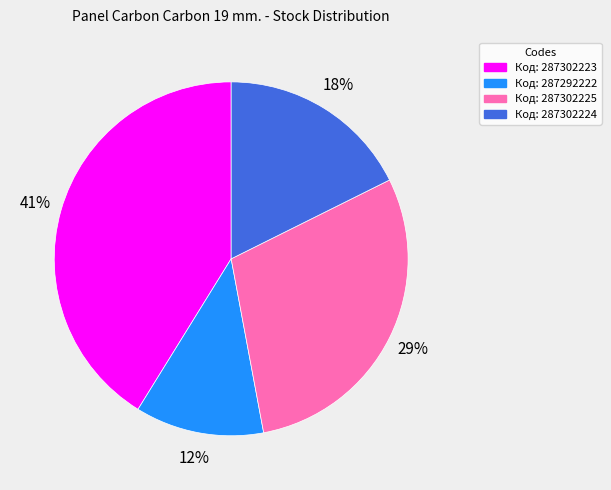

To the nearest percent, what is the difference between the largest and smallest slice percentages?

29%